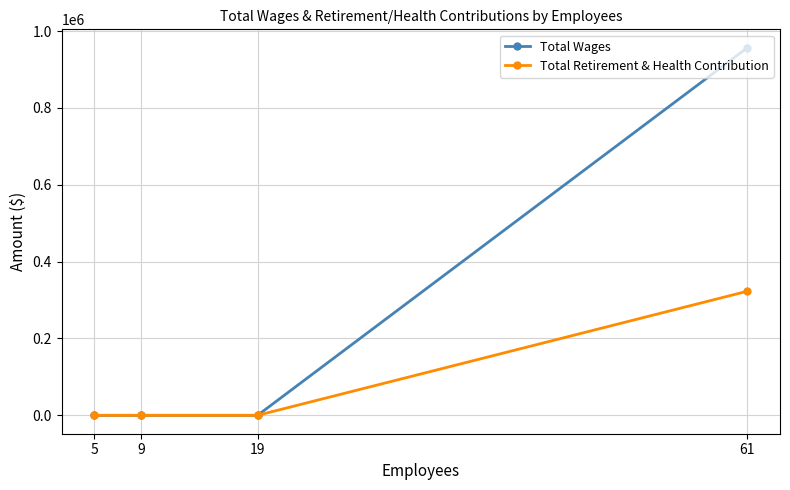

Which series has the widest spread of values?

Total Wages